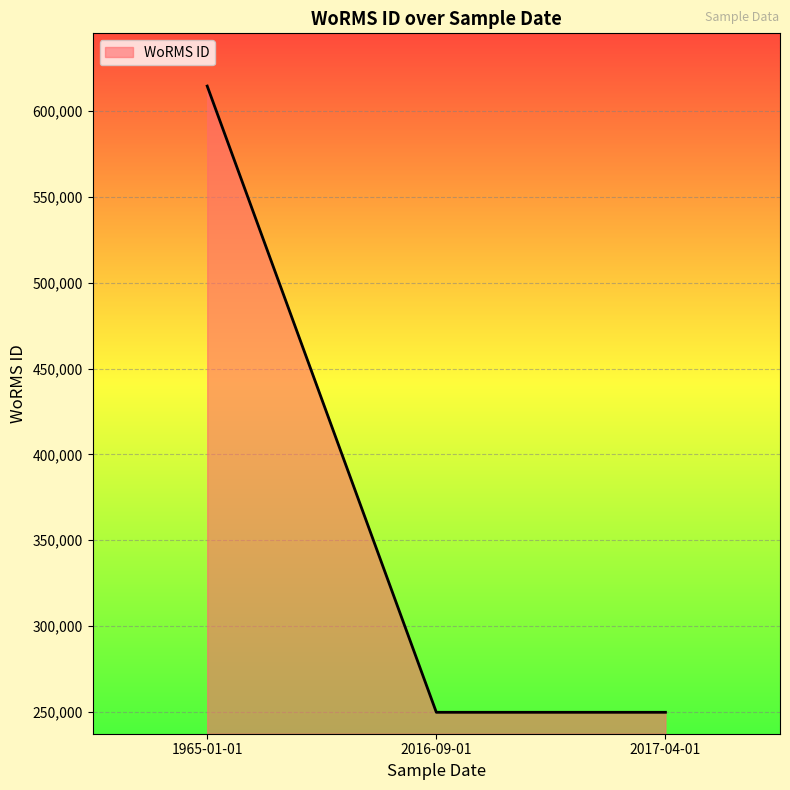

Count the number of data series in this chart.

1